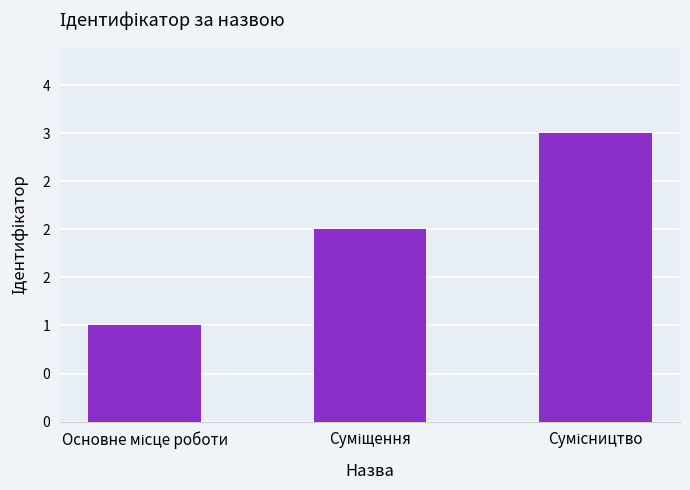

Does the chart contain any negative values?

No